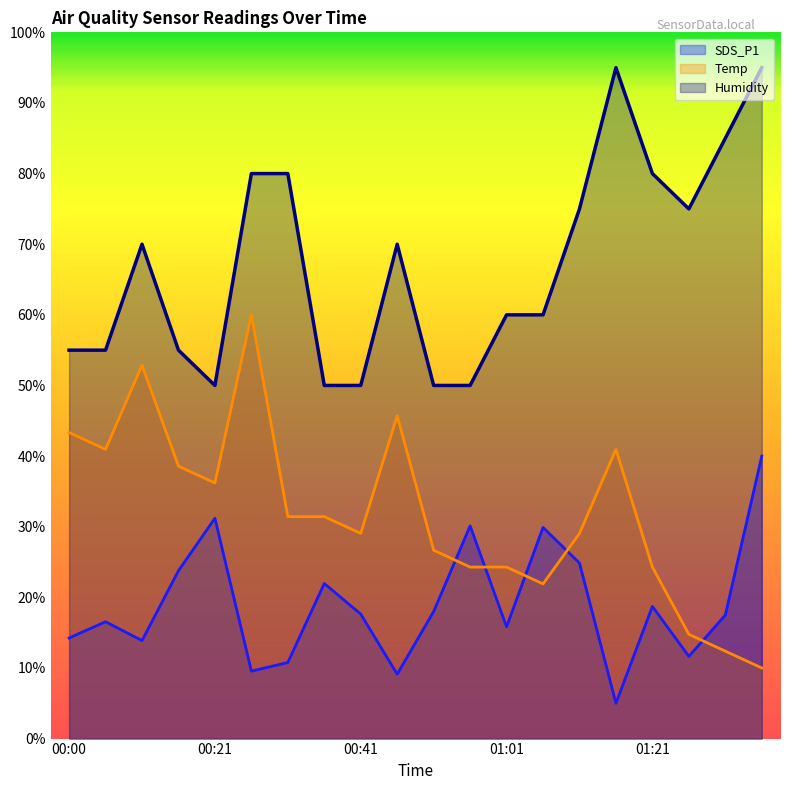

What is the difference between the highest and lowest values at 01:06?

38.1